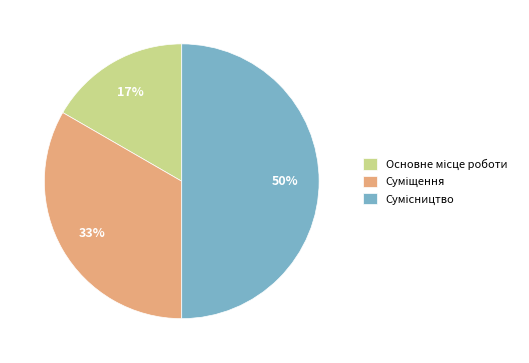

To the nearest percent, what is the difference between the largest and smallest slice percentages?

33%